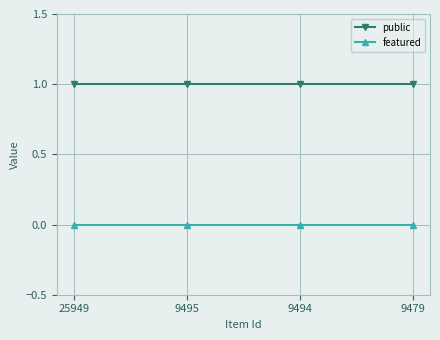

At 9479, list the series in order from smallest to largest.

featured, public